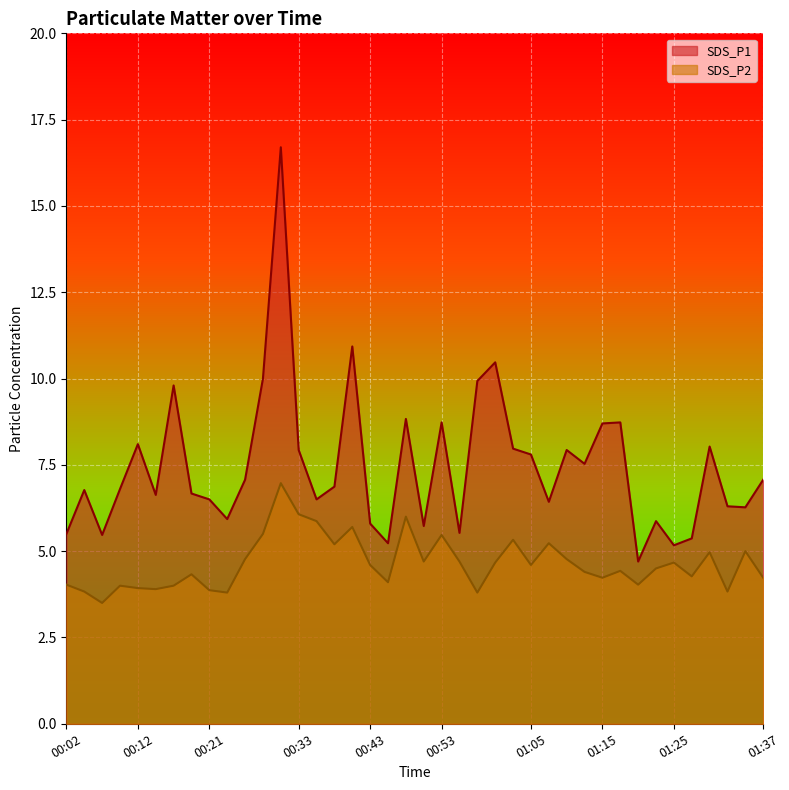

Which series has the largest total across all categories?

SDS_P1